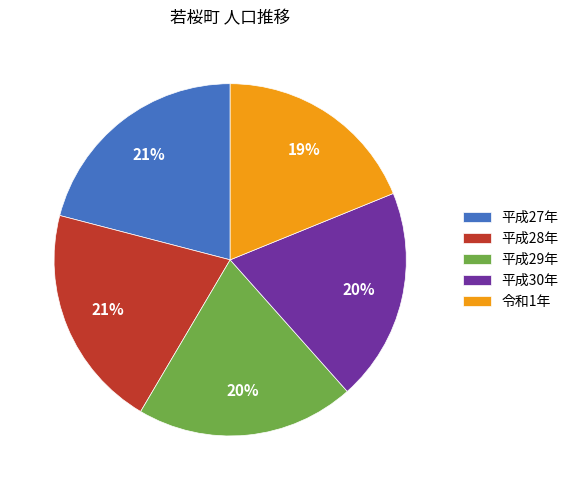

To the nearest percent, what is the average slice percentage?

20%